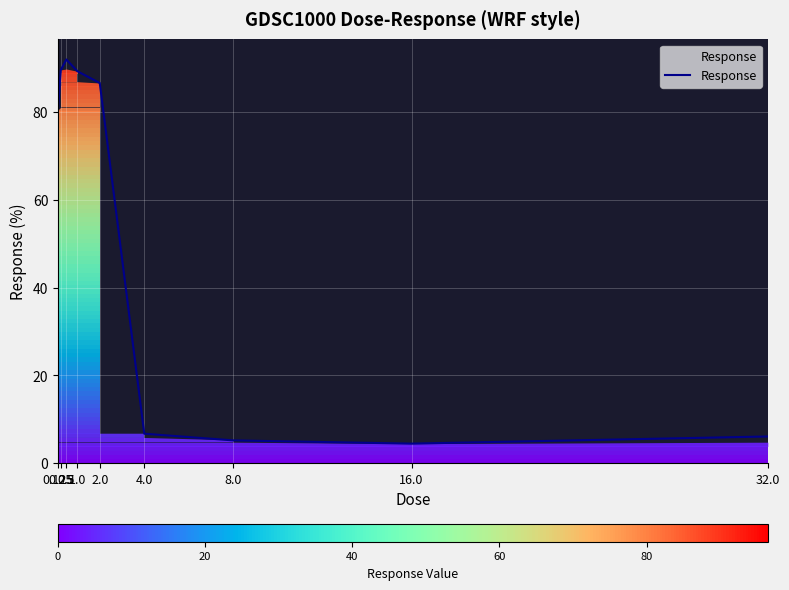

What position from the left is 4.0?

6